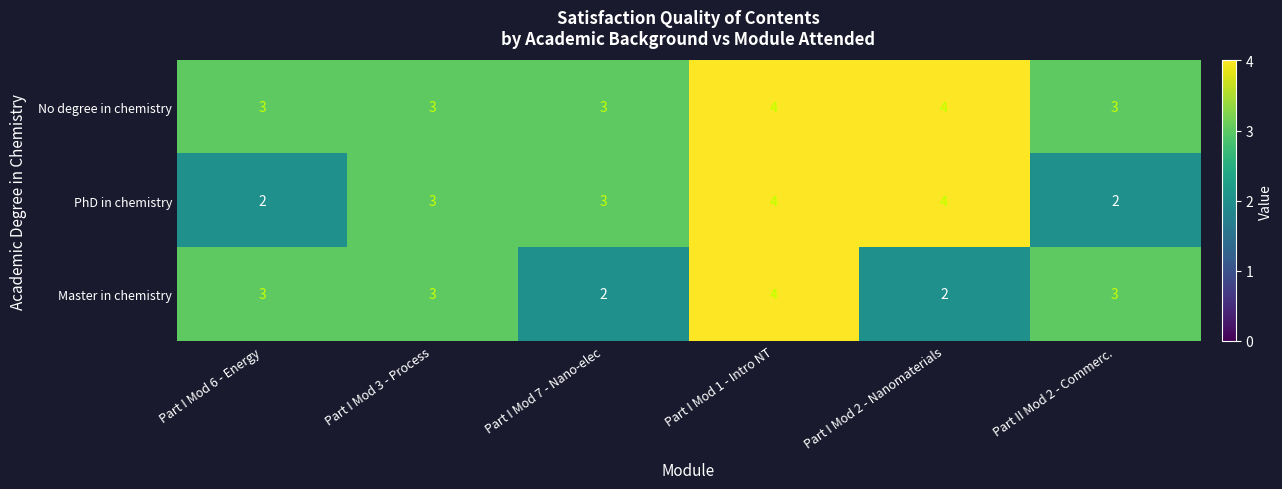

What is the maximum value shown in the chart?

4